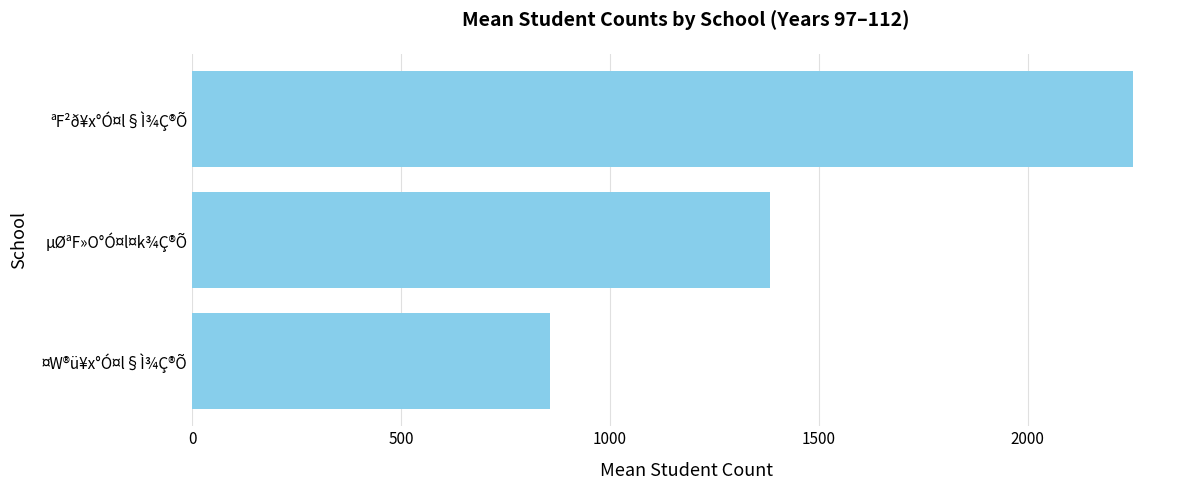

Reading bottom to top, transcribe all the data shown in this chart.

857.0	1383.1	2251.9